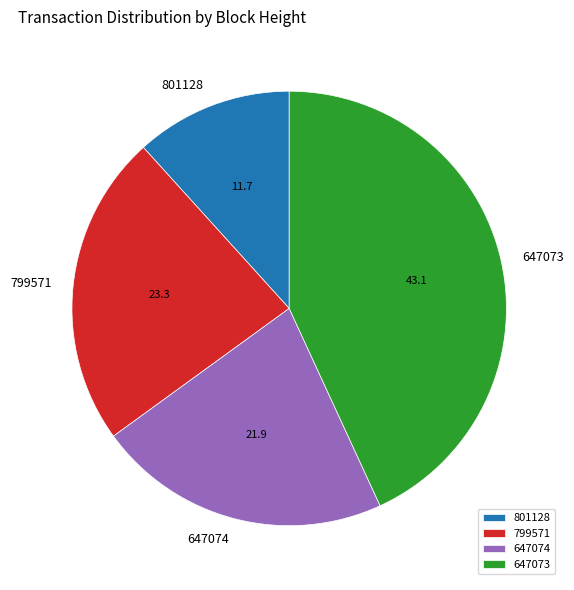

What is the largest slice in the pie chart?

647073